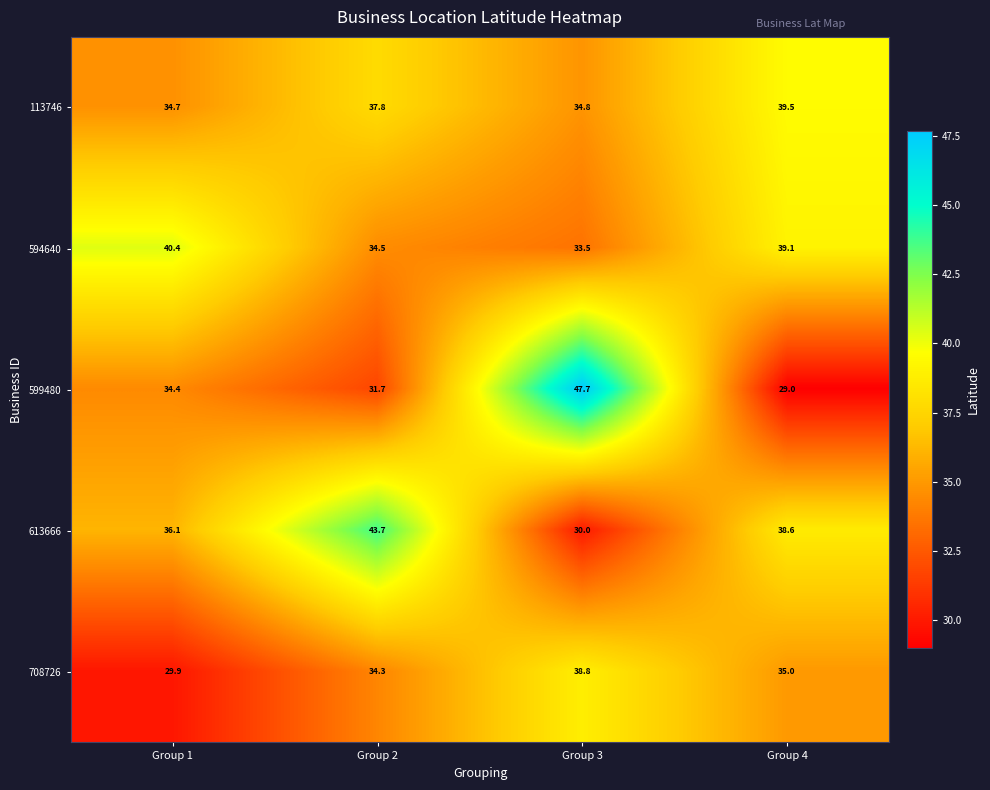

What is the greatest value displayed?

47.7